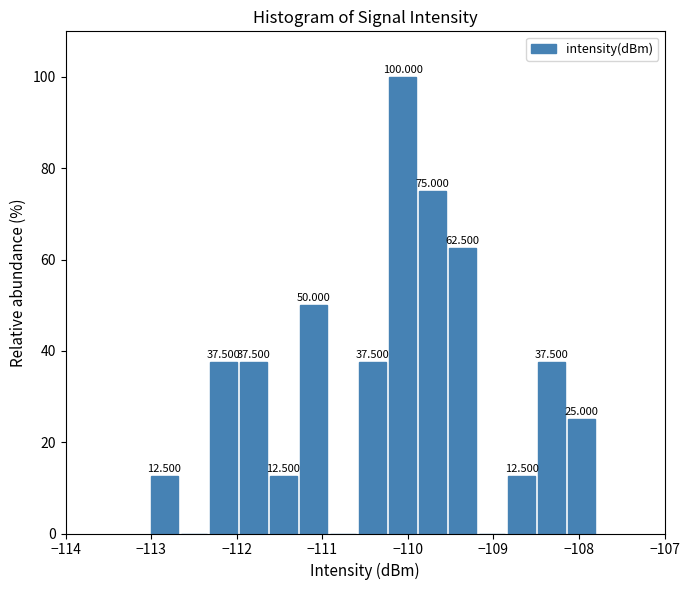

Read against the x-axis, roughly where is the centre of the tallest bar?

-110.1